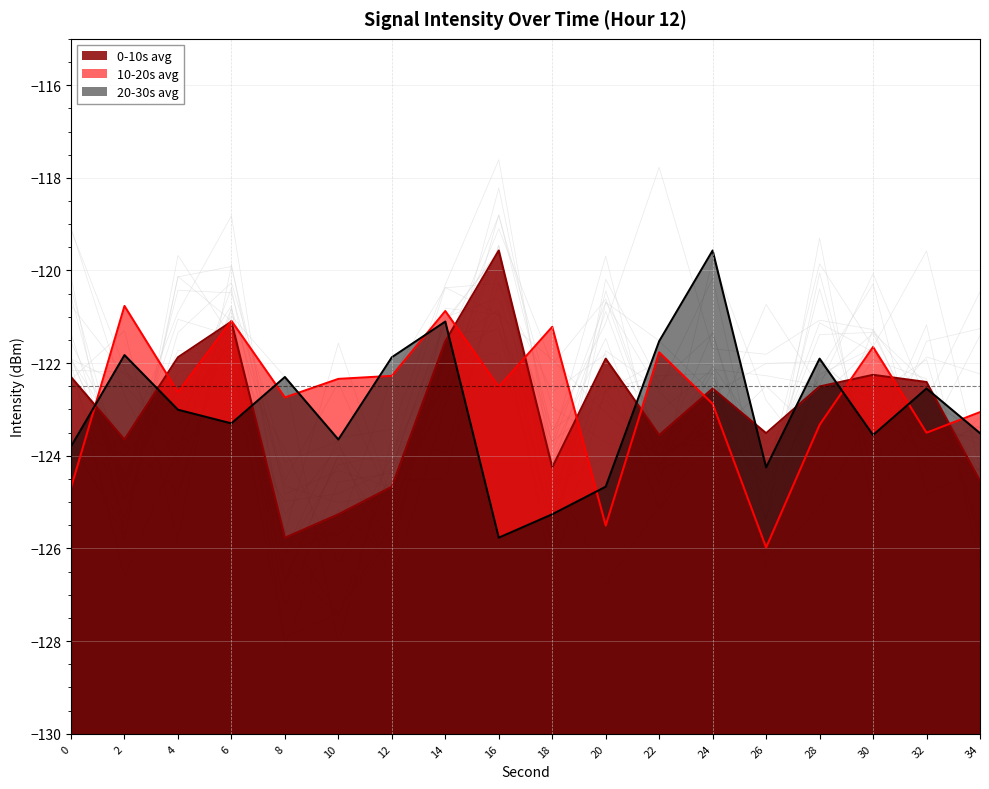

At which category does 0-10s avg reach its first local peak?

6